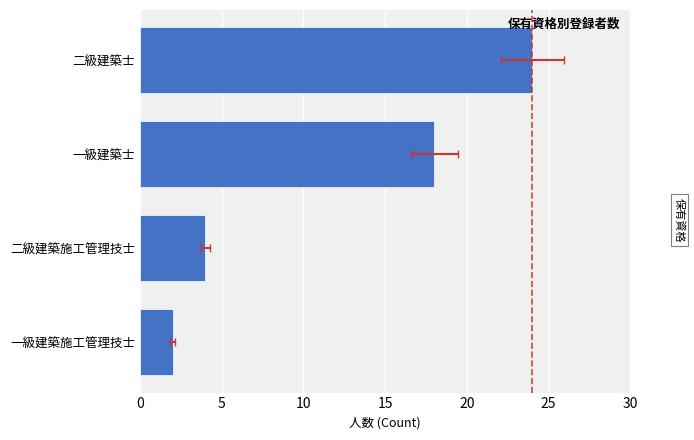

The chart shows a value of 24 at 一級建築士. True or false?

False